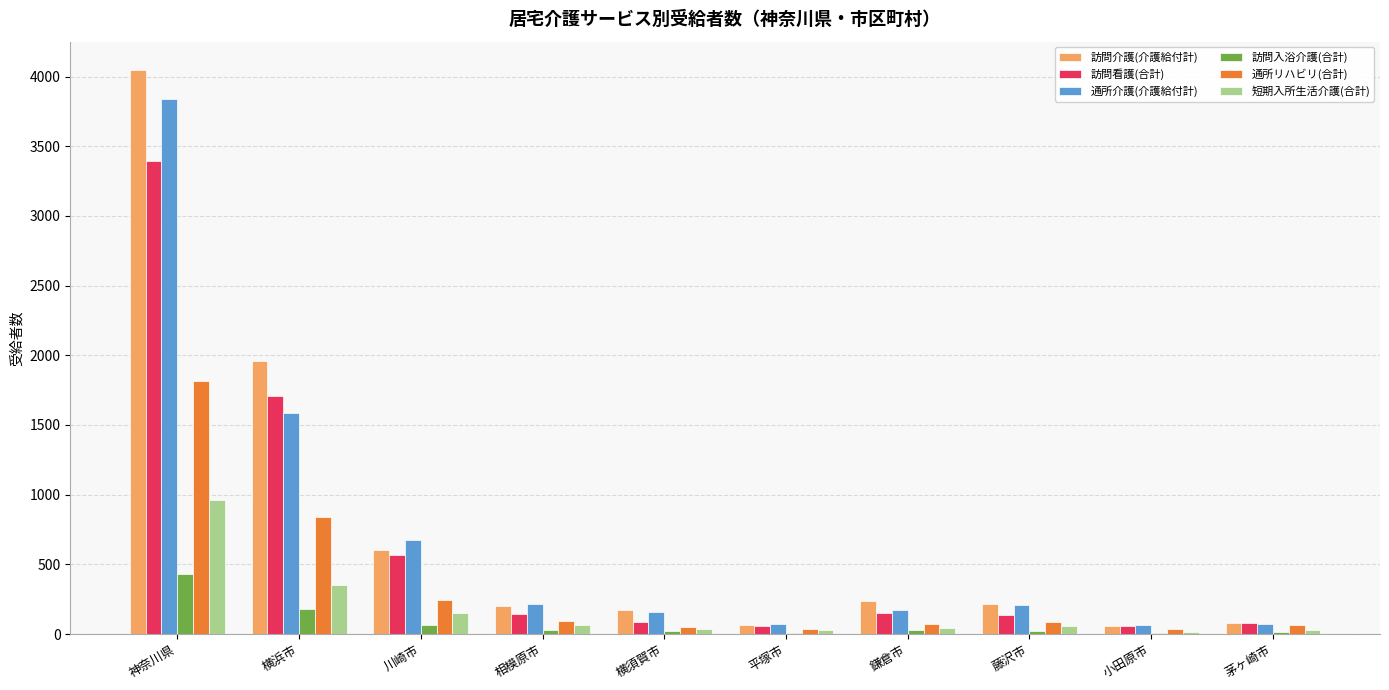

What is the sum of the 訪問看護(合計) values at 神奈川県 and 横須賀市?

3479